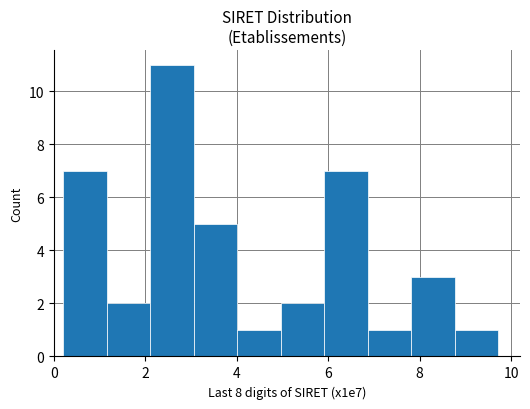

What is the height of the bar covering 8.8 to 9.8 on the x-axis? Neither the bar edges nor the heights are printed on the chart, so give them approximately, as read against the axes.

1